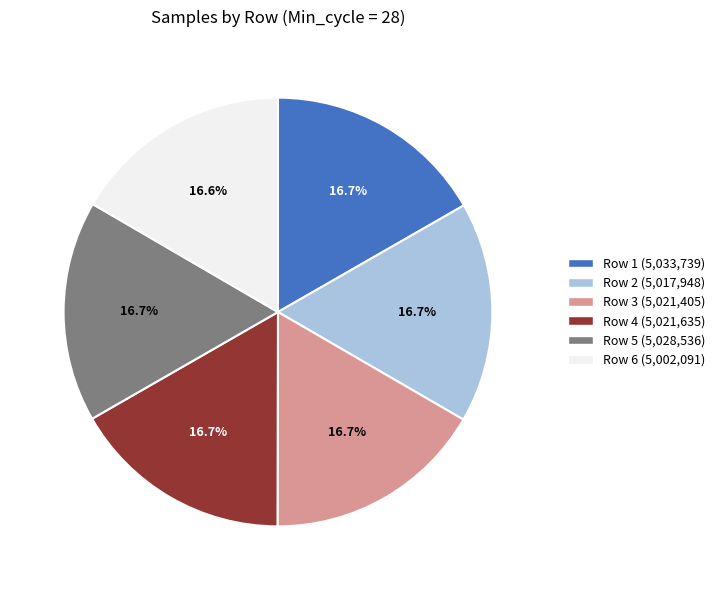

Does any single category account for the majority?

No